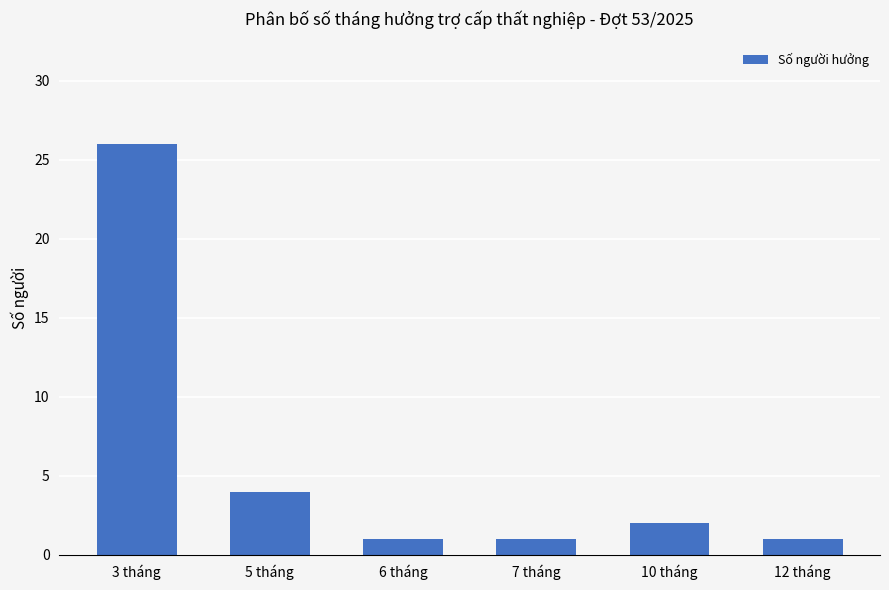

How many data points are less than 2?

3